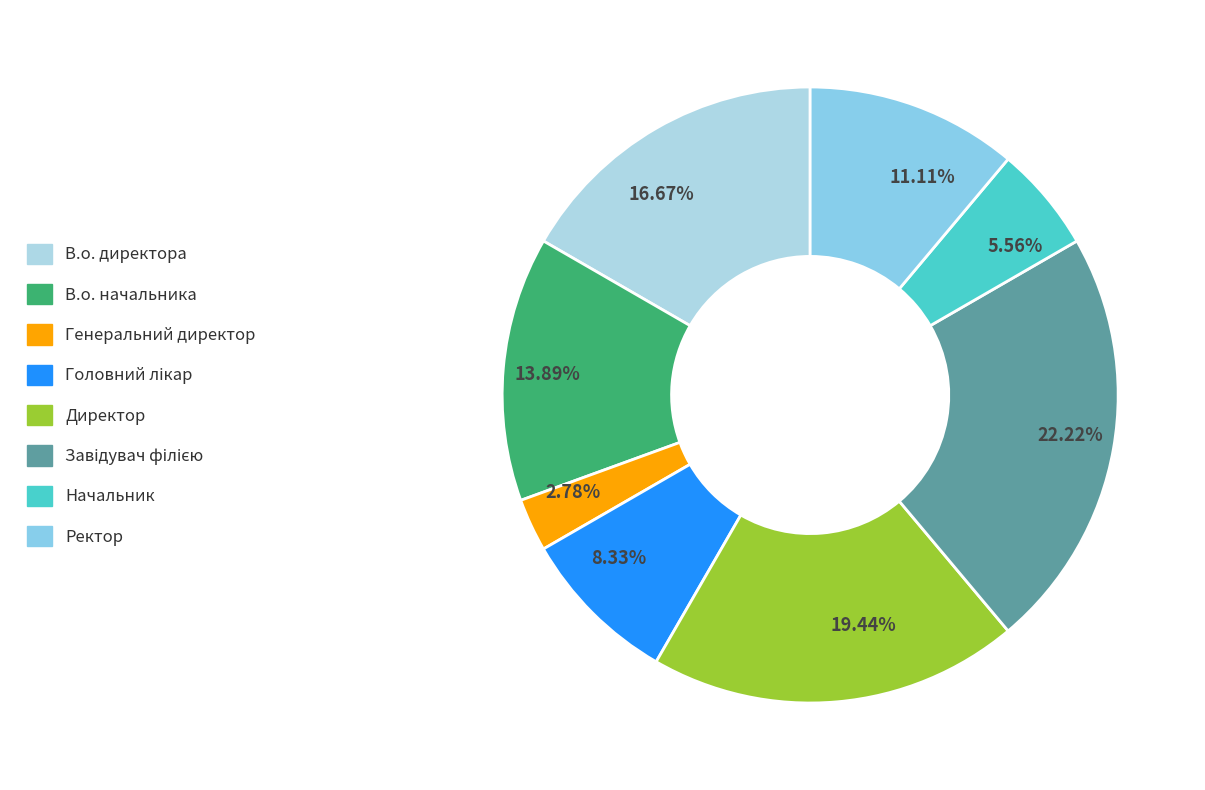

Rank the categories by value from highest to lowest.

22.22%, 19.44%, 16.67%, 13.89%, 11.11%, 8.33%, 5.56%, 2.78%